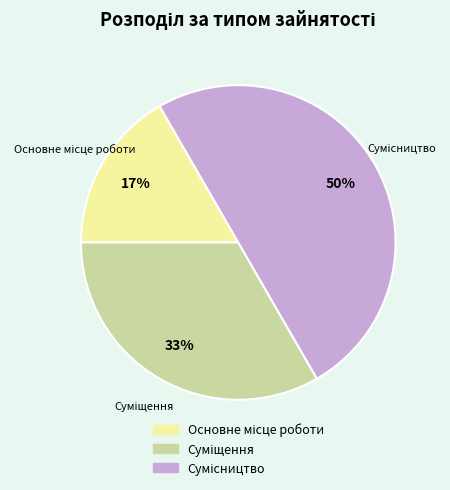

To the nearest percent, what is the average slice percentage?

33%